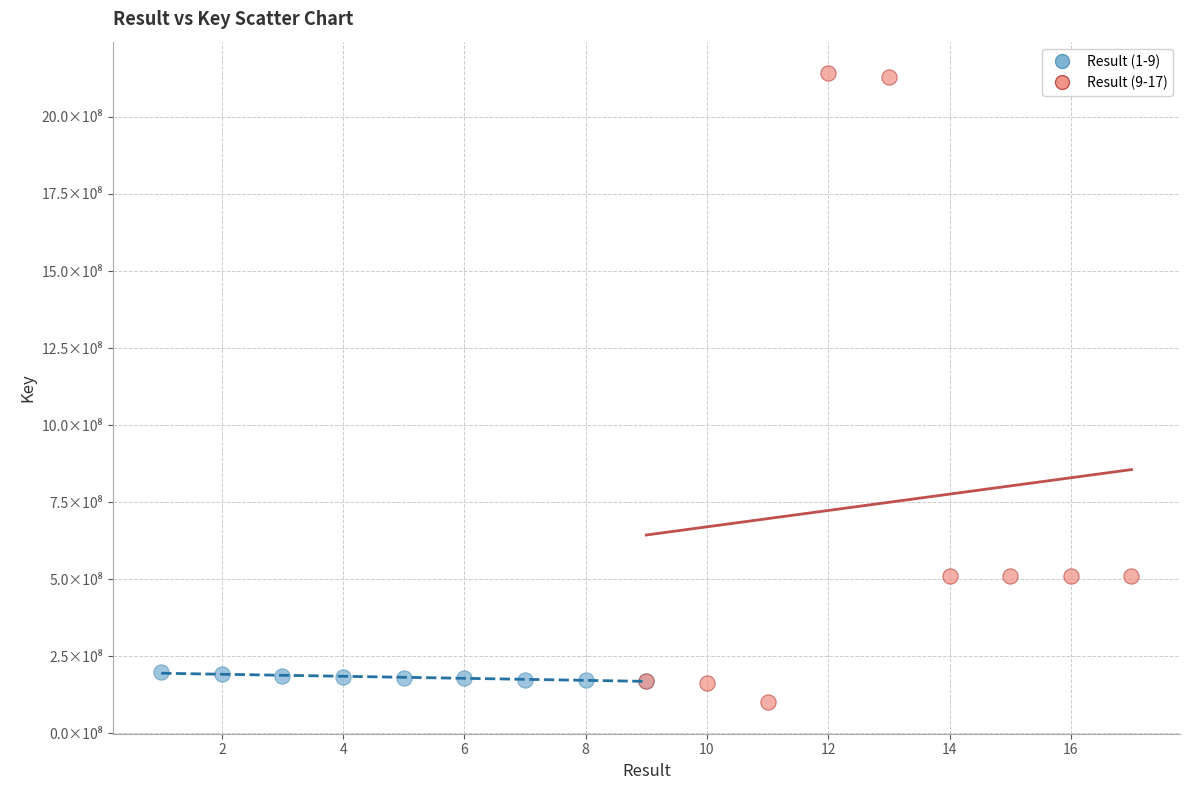

What are all the series names shown in the legend?

Result (1-9), Result (9-17)